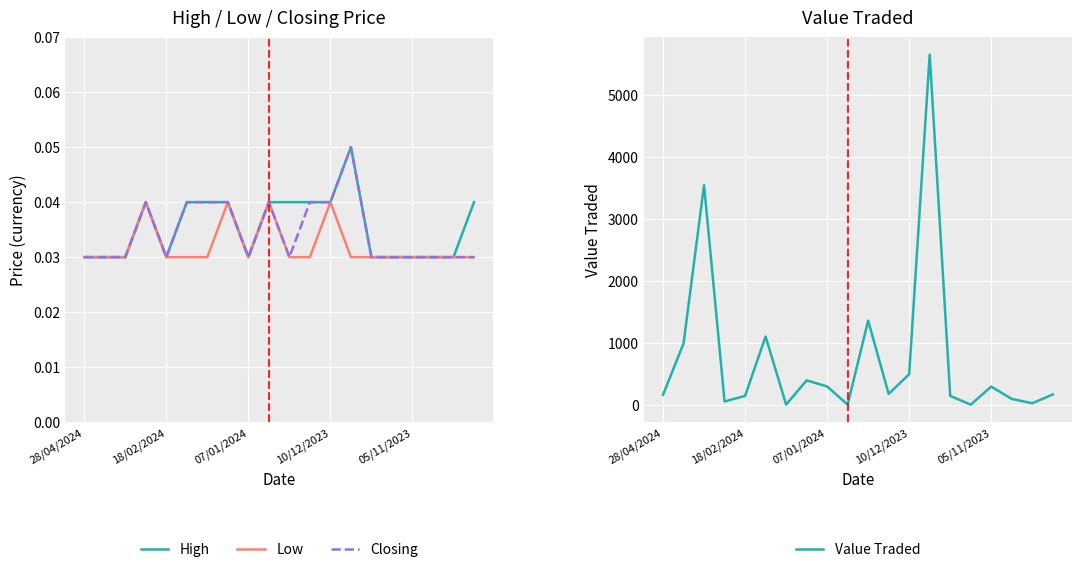

Reading right to left, list all the values displayed in this chart.

High: 0.0	0.0	0.0	0.0	0.0	0.0	0.1	0.0	0.0	0.0	0.0	0.0	0.0	0.0	0.0	0.0	0.0	0.0	0.0	0.0
Low: 0.0	0.0	0.0	0.0	0.0	0.0	0.0	0.0	0.0	0.0	0.0	0.0	0.0	0.0	0.0	0.0	0.0	0.0	0.0	0.0
Closing: 0.0	0.0	0.0	0.0	0.0	0.0	0.1	0.0	0.0	0.0	0.0	0.0	0.0	0.0	0.0	0.0	0.0	0.0	0.0	0.0
Value Traded: 173.0	31.0	101.0	300.0	9.0	150.0	5651.0	500.0	182.0	1363.0	10.0	302.0	400.0	10.0	1107.0	150.0	60.0	3547.0	995.0	168.0